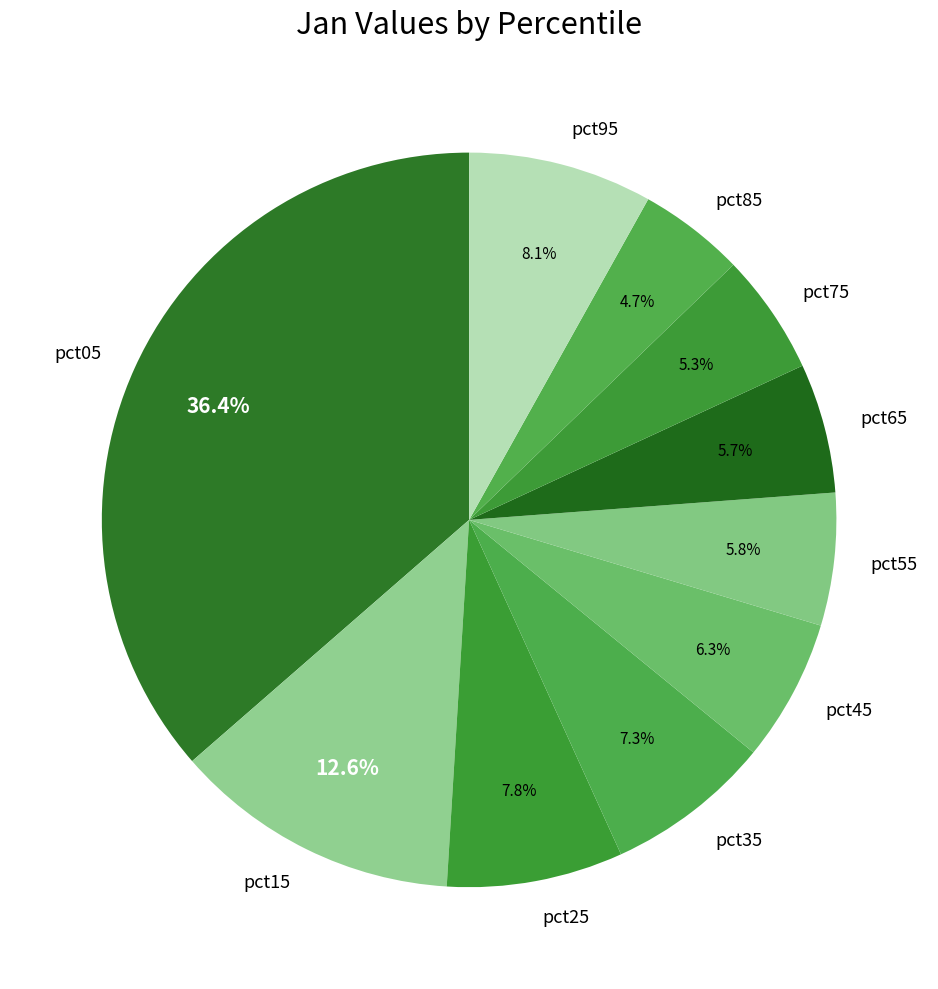

Which slice is the largest?

pct05